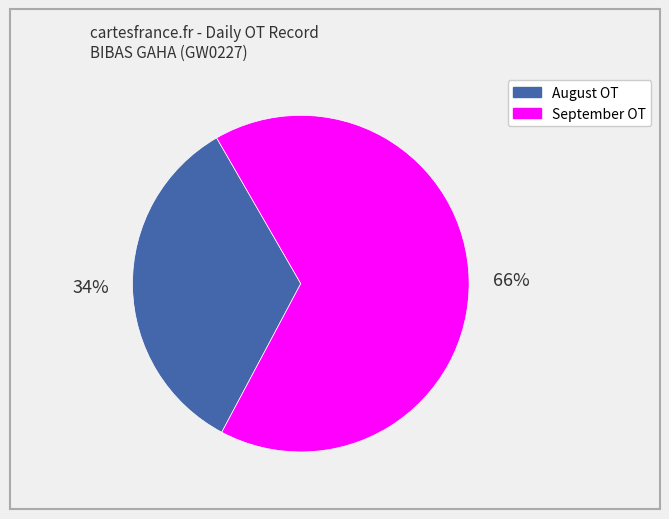

To the nearest percent, what is the difference between the largest and smallest slice percentages?

32%